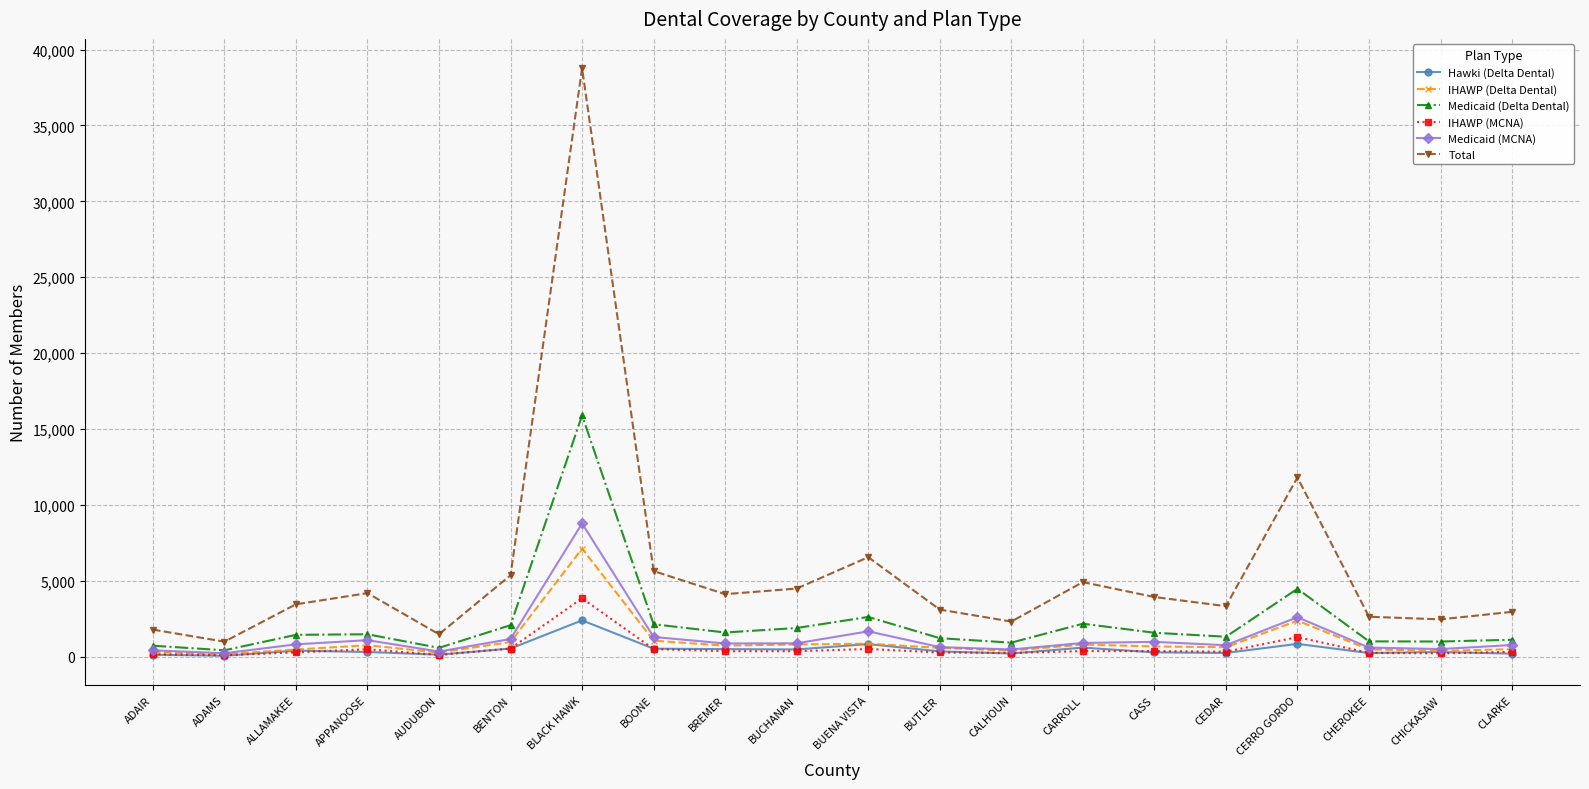

What is the spread (max minus min) of values at BUTLER?

2825